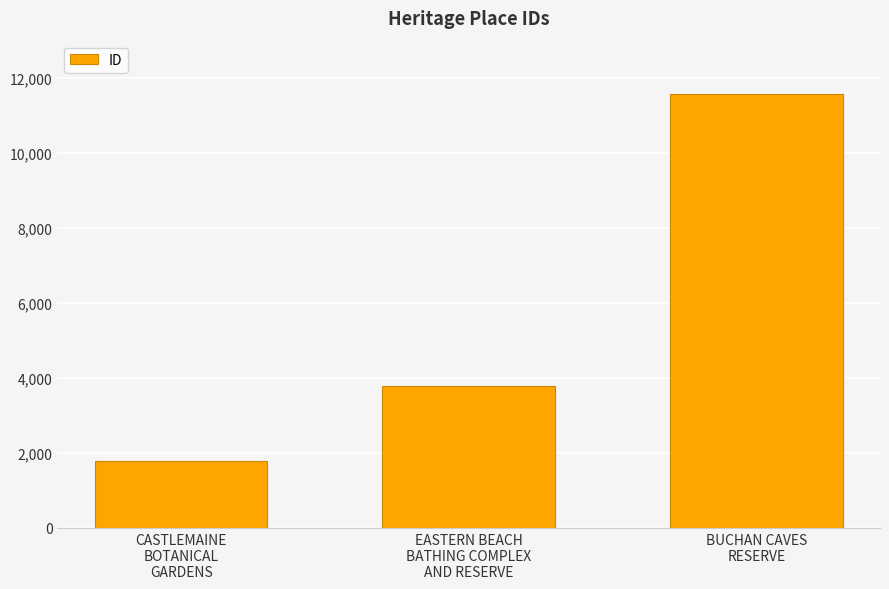

Is it true that the value at EASTERN BEACH
BATHING COMPLEX
AND RESERVE is 3785?

True